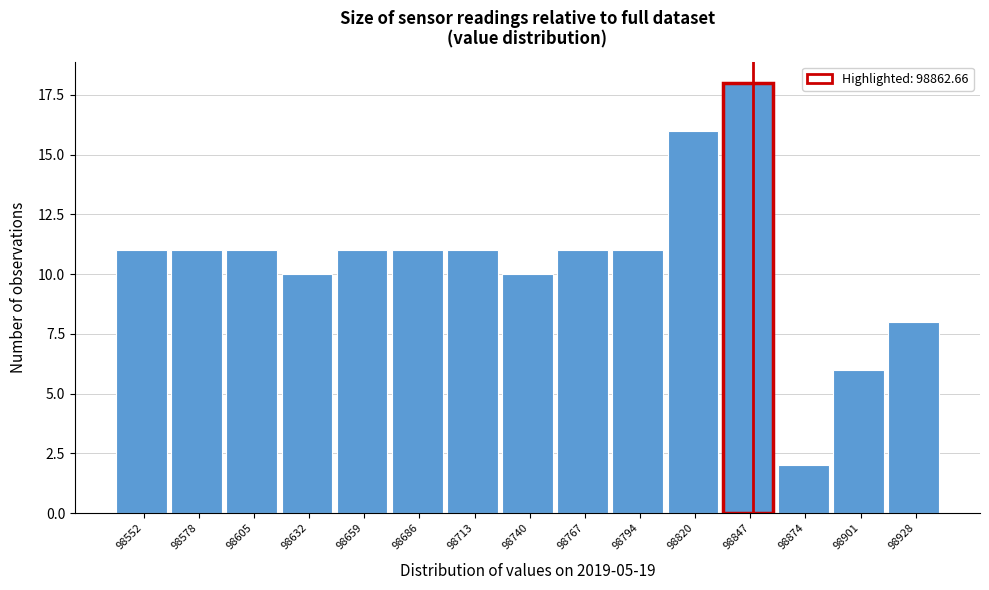

Reading left to right, what are all the values shown in this chart?

11	11	11	10	11	11	11	10	11	11	16	18	2	6	8